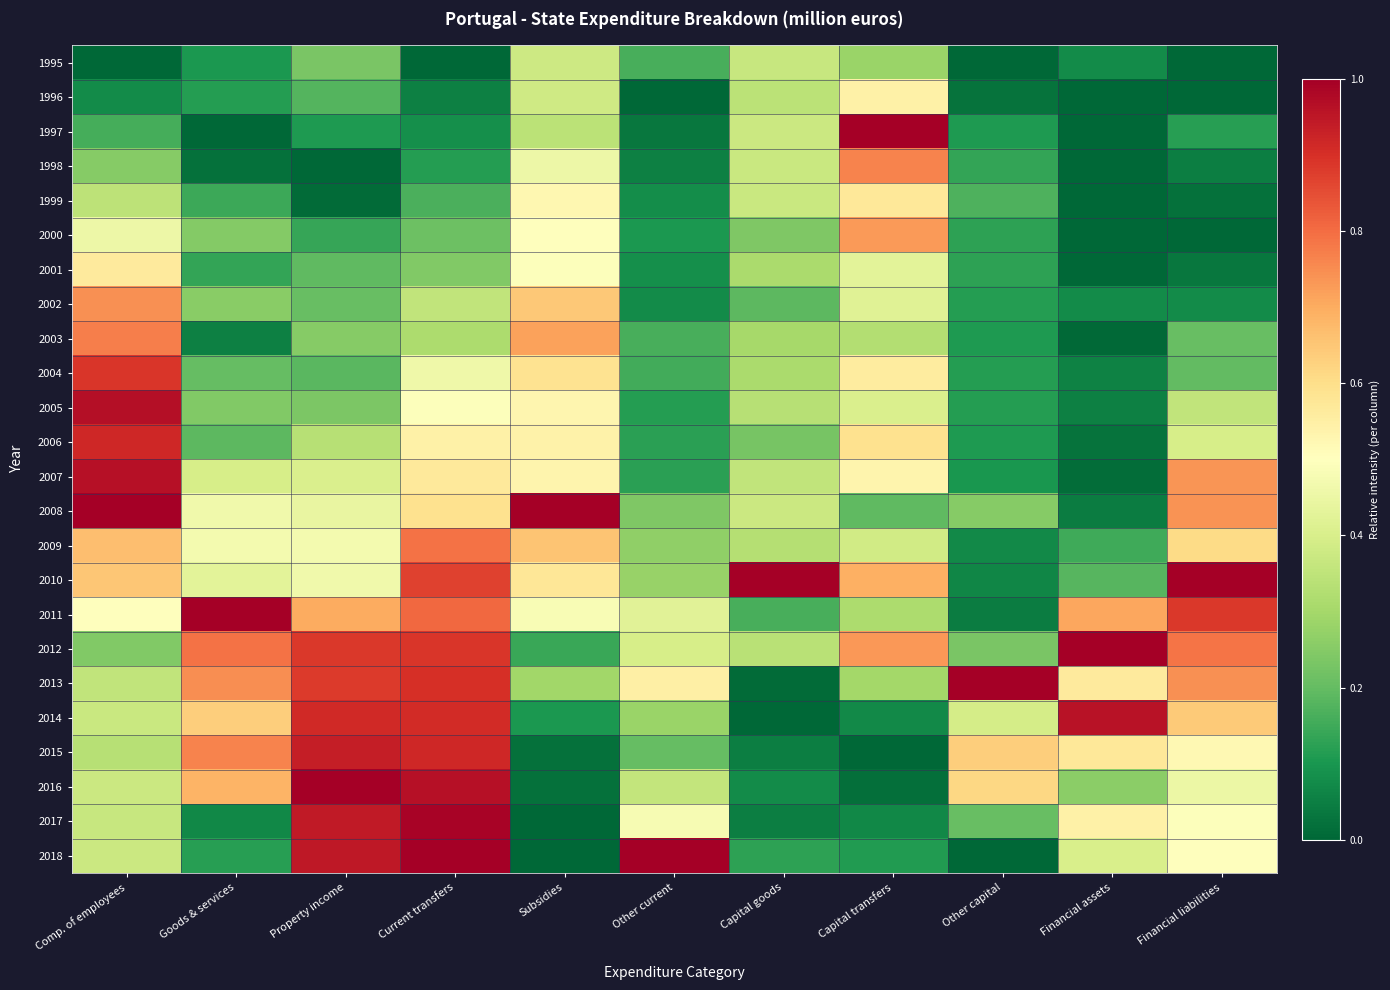

Reading left to right, what are all the values shown in this chart?

1995: Comp. of employees=0.0	Goods & services=0.1	Property income=0.2	Current transfers=0.0	Subsidies=0.4	Other current=0.2	Capital goods=0.4	Capital transfers=0.3	Other capital=0.0	Financial assets=0.1	Financial liabilities=0.0
1996: Comp. of employees=0.1	Goods & services=0.1	Property income=0.2	Current transfers=0.1	Subsidies=0.4	Other current=0.0	Capital goods=0.3	Capital transfers=0.5	Other capital=0.0	Financial assets=0.0	Financial liabilities=0.0
1997: Comp. of employees=0.2	Goods & services=0.0	Property income=0.1	Current transfers=0.1	Subsidies=0.3	Other current=0.0	Capital goods=0.4	Capital transfers=1.0	Other capital=0.1	Financial assets=0.0	Financial liabilities=0.1
1998: Comp. of employees=0.3	Goods & services=0.0	Property income=0.0	Current transfers=0.1	Subsidies=0.5	Other current=0.1	Capital goods=0.4	Capital transfers=0.8	Other capital=0.1	Financial assets=0.0	Financial liabilities=0.1
1999: Comp. of employees=0.3	Goods & services=0.1	Property income=0.0	Current transfers=0.2	Subsidies=0.5	Other current=0.1	Capital goods=0.4	Capital transfers=0.6	Other capital=0.2	Financial assets=0.0	Financial liabilities=0.0
2000: Comp. of employees=0.5	Goods & services=0.2	Property income=0.1	Current transfers=0.2	Subsidies=0.5	Other current=0.1	Capital goods=0.2	Capital transfers=0.7	Other capital=0.1	Financial assets=0.0	Financial liabilities=0.0
2001: Comp. of employees=0.6	Goods & services=0.1	Property income=0.2	Current transfers=0.2	Subsidies=0.5	Other current=0.1	Capital goods=0.3	Capital transfers=0.4	Other capital=0.1	Financial assets=0.0	Financial liabilities=0.0
2002: Comp. of employees=0.7	Goods & services=0.3	Property income=0.2	Current transfers=0.4	Subsidies=0.6	Other current=0.1	Capital goods=0.2	Capital transfers=0.4	Other capital=0.1	Financial assets=0.1	Financial liabilities=0.1
2003: Comp. of employees=0.8	Goods & services=0.1	Property income=0.3	Current transfers=0.3	Subsidies=0.7	Other current=0.2	Capital goods=0.3	Capital transfers=0.3	Other capital=0.1	Financial assets=0.0	Financial liabilities=0.2
2004: Comp. of employees=0.9	Goods & services=0.2	Property income=0.2	Current transfers=0.5	Subsidies=0.6	Other current=0.2	Capital goods=0.3	Capital transfers=0.6	Other capital=0.1	Financial assets=0.1	Financial liabilities=0.2
2005: Comp. of employees=1.0	Goods & services=0.2	Property income=0.2	Current transfers=0.5	Subsidies=0.5	Other current=0.1	Capital goods=0.3	Capital transfers=0.4	Other capital=0.1	Financial assets=0.1	Financial liabilities=0.4
2006: Comp. of employees=0.9	Goods & services=0.2	Property income=0.3	Current transfers=0.5	Subsidies=0.5	Other current=0.1	Capital goods=0.2	Capital transfers=0.6	Other capital=0.1	Financial assets=0.0	Financial liabilities=0.4
2007: Comp. of employees=1.0	Goods & services=0.4	Property income=0.4	Current transfers=0.6	Subsidies=0.5	Other current=0.1	Capital goods=0.4	Capital transfers=0.5	Other capital=0.1	Financial assets=0.0	Financial liabilities=0.7
2008: Comp. of employees=1.0	Goods & services=0.5	Property income=0.4	Current transfers=0.6	Subsidies=1.0	Other current=0.2	Capital goods=0.4	Capital transfers=0.2	Other capital=0.2	Financial assets=0.0	Financial liabilities=0.7
2009: Comp. of employees=0.7	Goods & services=0.5	Property income=0.5	Current transfers=0.8	Subsidies=0.7	Other current=0.3	Capital goods=0.3	Capital transfers=0.4	Other capital=0.1	Financial assets=0.1	Financial liabilities=0.6
2010: Comp. of employees=0.7	Goods & services=0.4	Property income=0.5	Current transfers=0.9	Subsidies=0.6	Other current=0.3	Capital goods=1.0	Capital transfers=0.7	Other capital=0.1	Financial assets=0.2	Financial liabilities=1.0
2011: Comp. of employees=0.5	Goods & services=1.0	Property income=0.7	Current transfers=0.8	Subsidies=0.5	Other current=0.4	Capital goods=0.2	Capital transfers=0.3	Other capital=0.0	Financial assets=0.7	Financial liabilities=0.9
2012: Comp. of employees=0.2	Goods & services=0.8	Property income=0.9	Current transfers=0.9	Subsidies=0.1	Other current=0.4	Capital goods=0.3	Capital transfers=0.7	Other capital=0.2	Financial assets=1.0	Financial liabilities=0.8
2013: Comp. of employees=0.4	Goods & services=0.7	Property income=0.9	Current transfers=0.9	Subsidies=0.3	Other current=0.5	Capital goods=0.0	Capital transfers=0.3	Other capital=1.0	Financial assets=0.6	Financial liabilities=0.7
2014: Comp. of employees=0.4	Goods & services=0.6	Property income=0.9	Current transfers=0.9	Subsidies=0.1	Other current=0.3	Capital goods=0.0	Capital transfers=0.1	Other capital=0.4	Financial assets=1.0	Financial liabilities=0.6
2015: Comp. of employees=0.3	Goods & services=0.8	Property income=0.9	Current transfers=0.9	Subsidies=0.0	Other current=0.2	Capital goods=0.0	Capital transfers=0.0	Other capital=0.6	Financial assets=0.6	Financial liabilities=0.5
2016: Comp. of employees=0.4	Goods & services=0.7	Property income=1.0	Current transfers=1.0	Subsidies=0.0	Other current=0.4	Capital goods=0.1	Capital transfers=0.0	Other capital=0.6	Financial assets=0.3	Financial liabilities=0.5
2017: Comp. of employees=0.4	Goods & services=0.1	Property income=0.9	Current transfers=1.0	Subsidies=0.0	Other current=0.5	Capital goods=0.0	Capital transfers=0.1	Other capital=0.2	Financial assets=0.5	Financial liabilities=0.5
2018: Comp. of employees=0.4	Goods & services=0.1	Property income=0.9	Current transfers=1.0	Subsidies=0.0	Other current=1.0	Capital goods=0.1	Capital transfers=0.1	Other capital=0.0	Financial assets=0.4	Financial liabilities=0.5